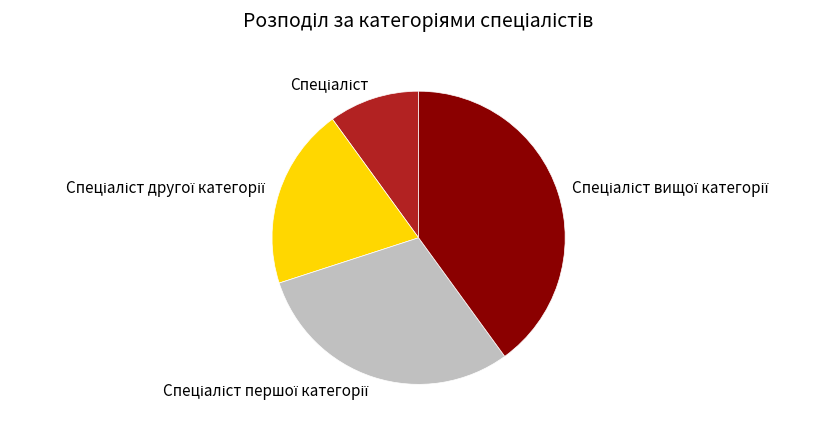

Count the number of slices in the pie.

4